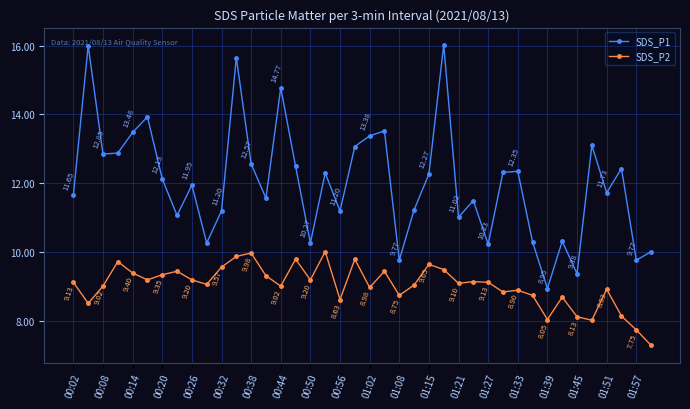

How many values in the SDS_P2 series are below 9?

15